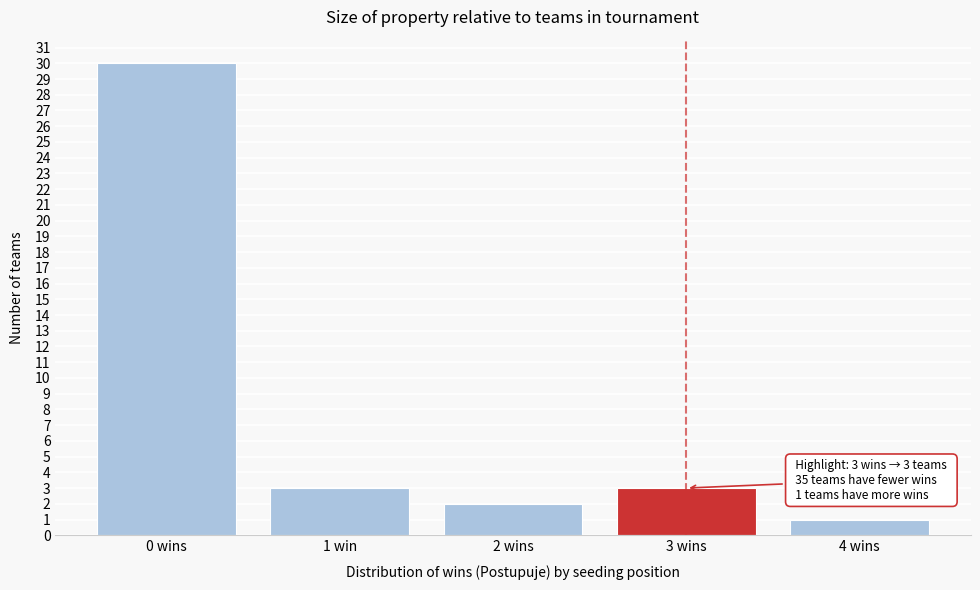

Reading left to right, list all the values displayed in this chart.

0 wins=30	1 win=3	2 wins=2	3 wins=3	4 wins=1